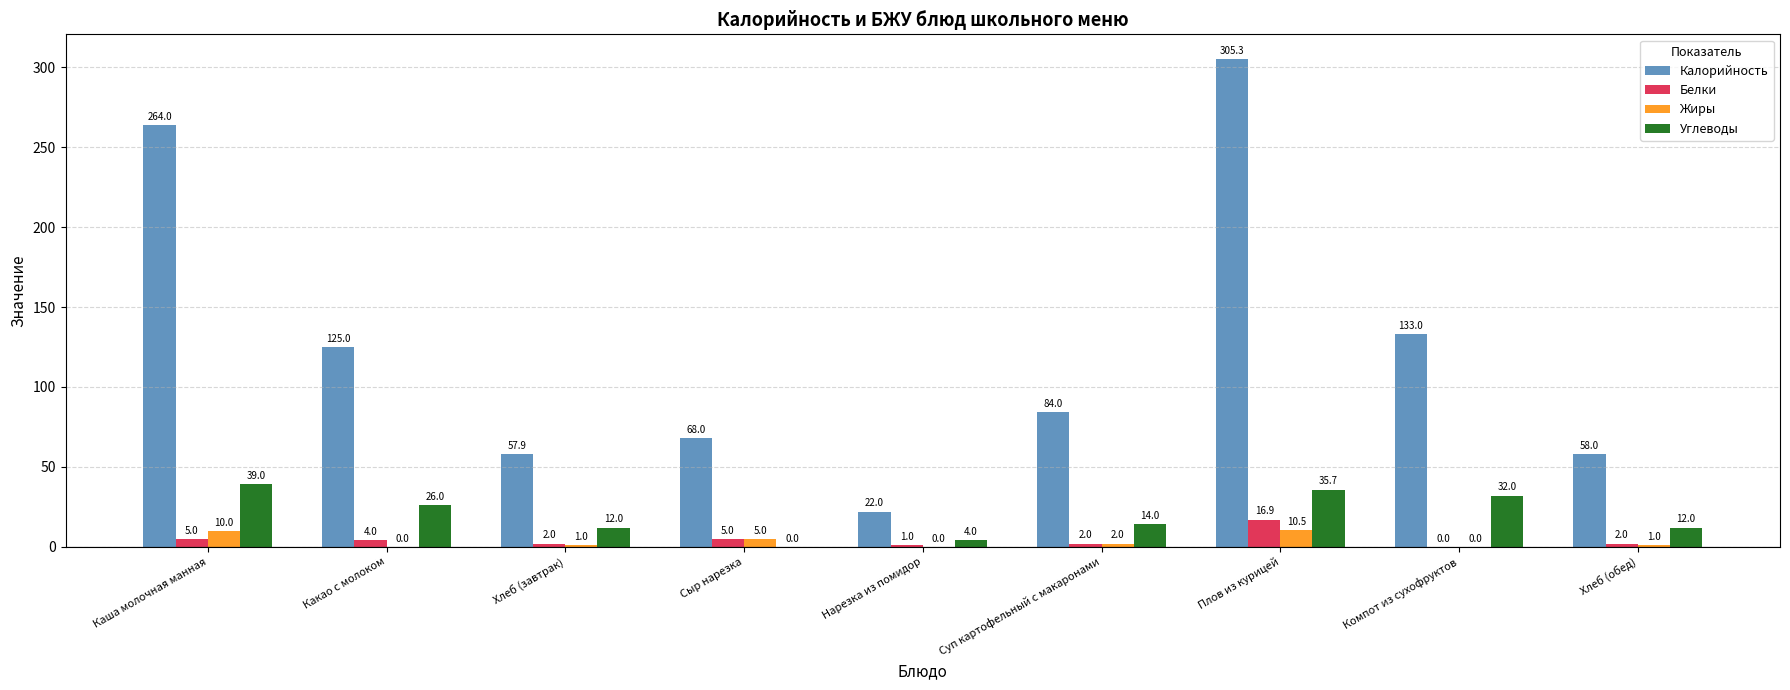

How many groups of bars are there?

9